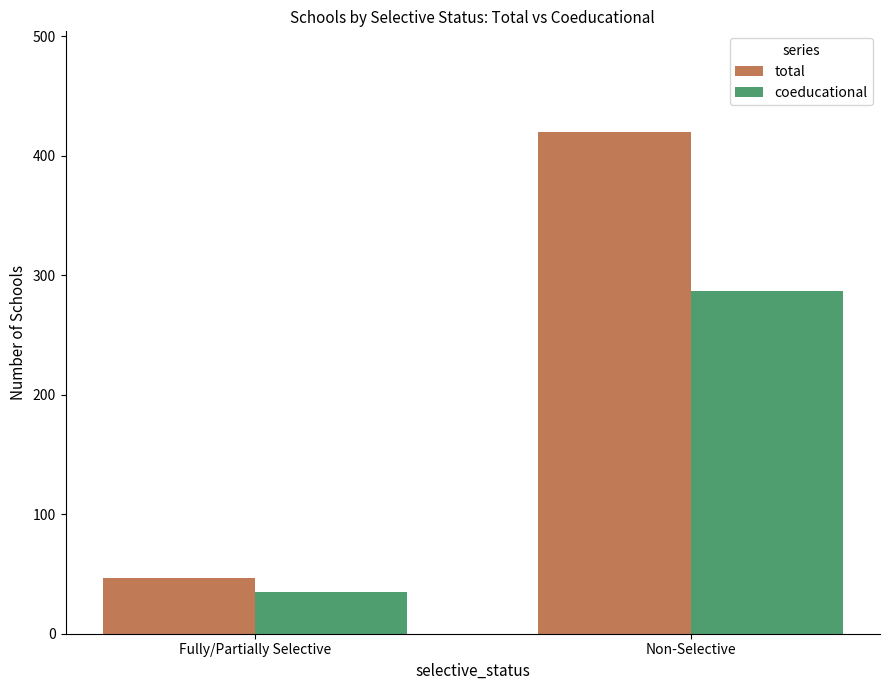

How many values in the total series are below 420?

1